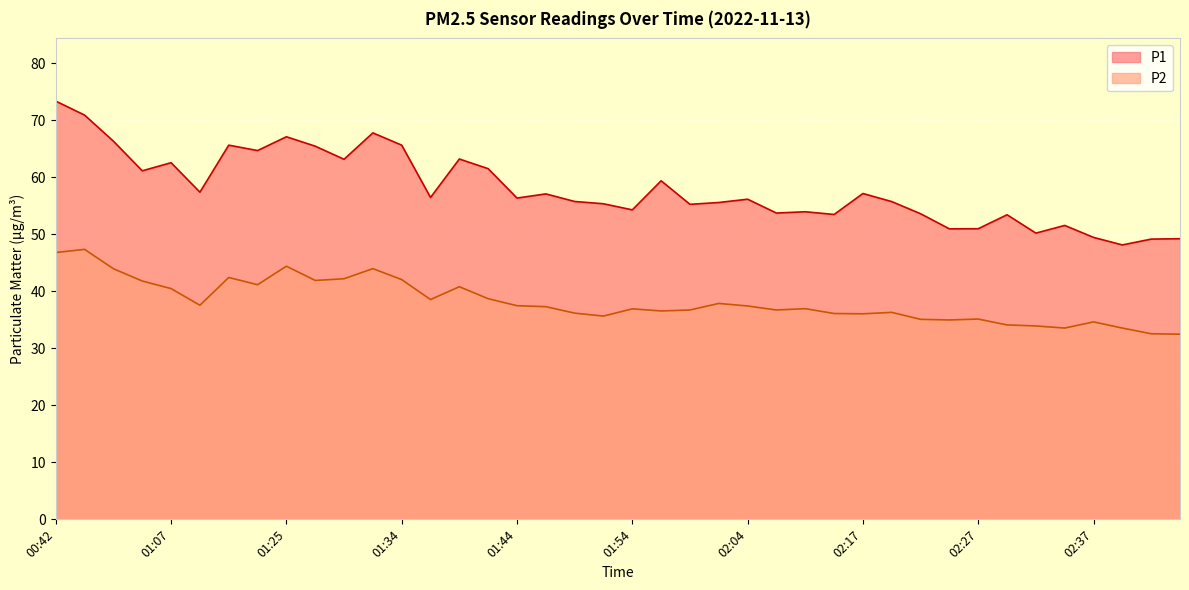

Where does the P1 series first go above 56?

00:42